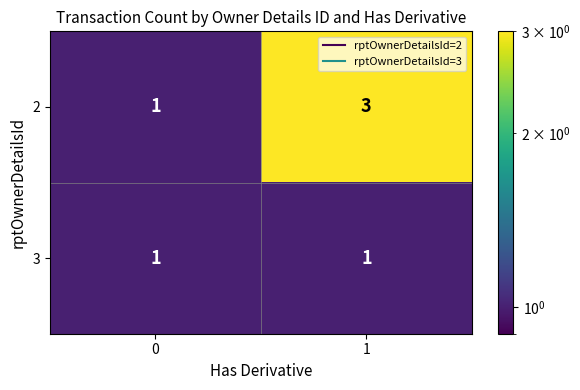

List the series in order of their peak value, highest first.

2, 3